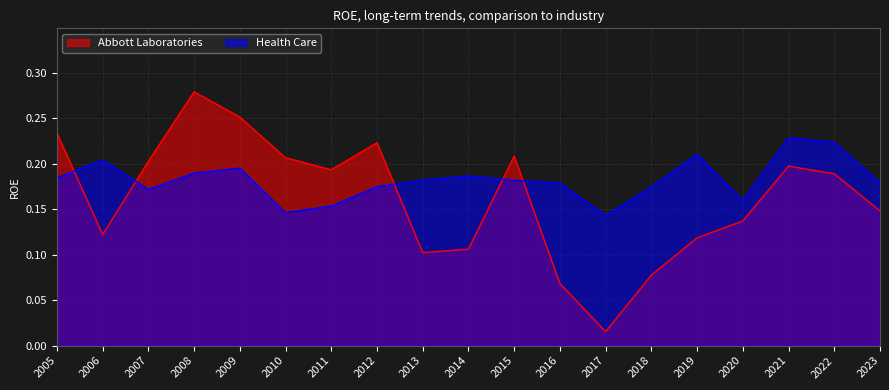

Between which two adjacent categories do Abbott Laboratories and Health Care first intersect?

2005 and 2006